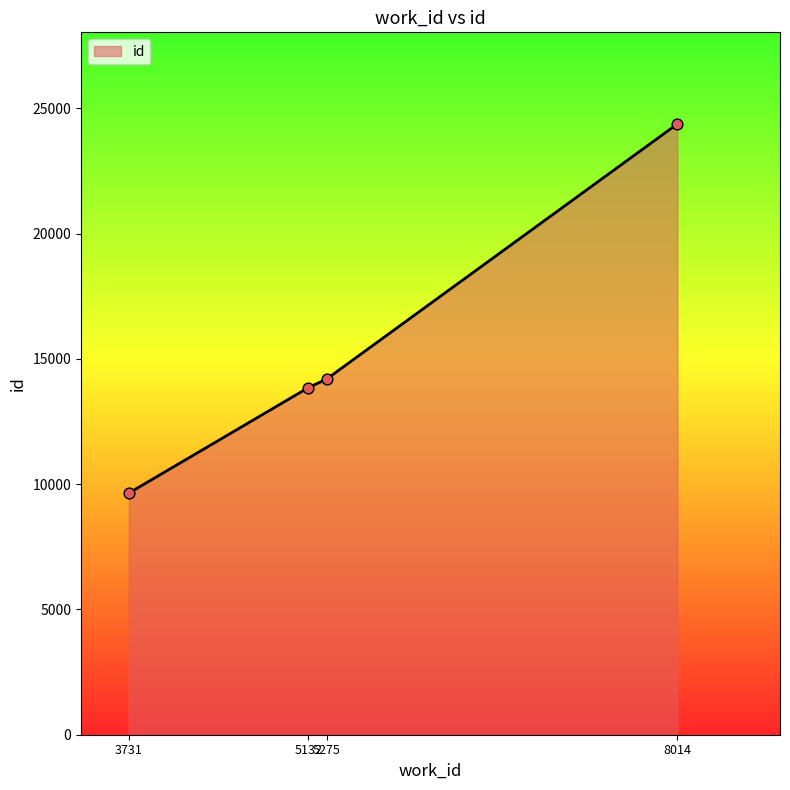

Approximately how many times larger is the value at 5132 compared to 3731?

1.4